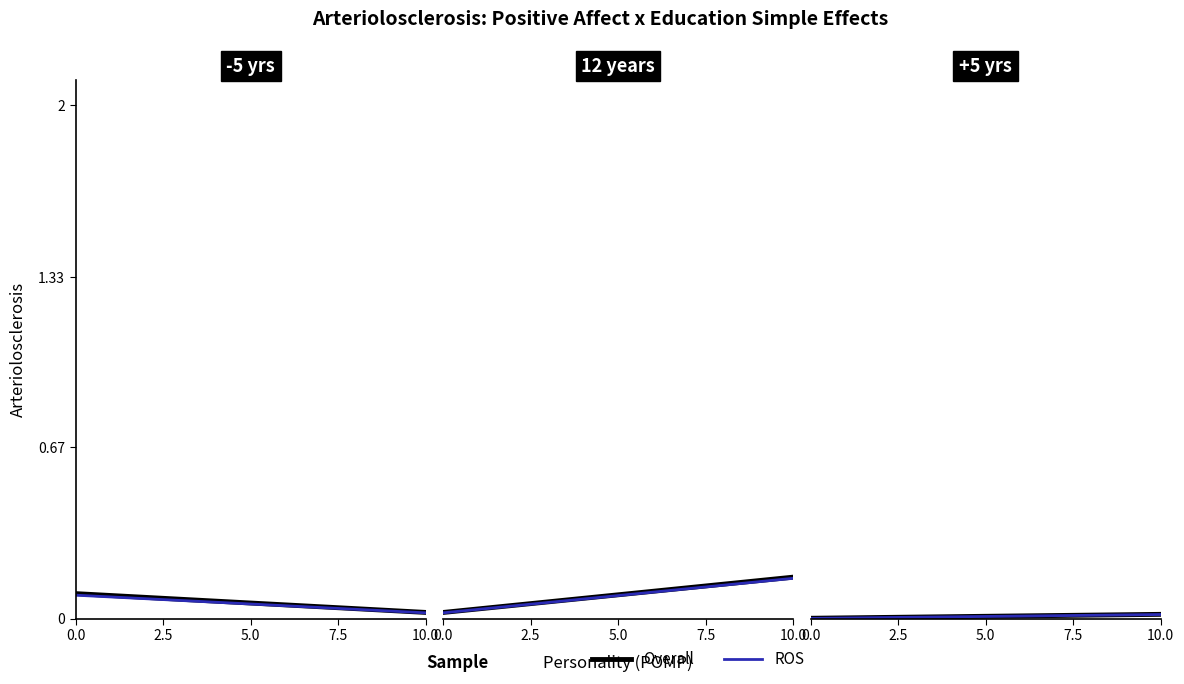

Is it true that Overall equals 0.0 at 10.0?

False